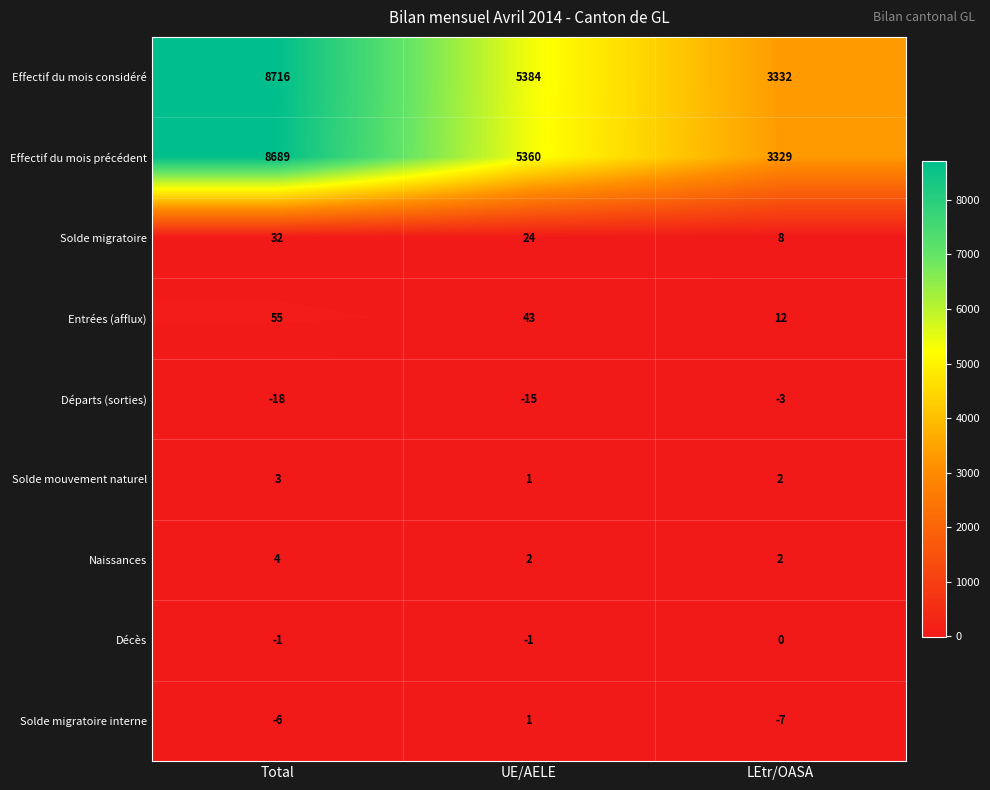

Reading right to left, extract all data points from this chart.

Effectif du mois considéré: 3332	5384	8716
Effectif du mois précédent: 3329	5360	8689
Solde migratoire: 8	24	32
Entrées (afflux): 12	43	55
Départs (sorties): -3	-15	-18
Solde mouvement naturel: 2	1	3
Naissances: 2	2	4
Décès: 0	-1	-1
Solde migratoire interne: -7	1	-6